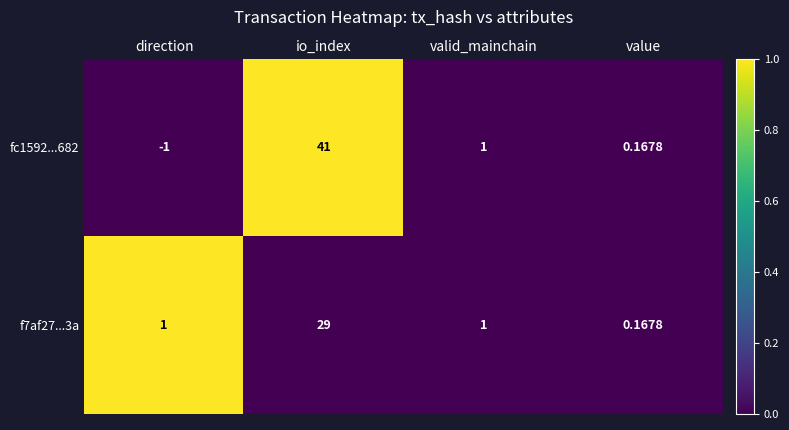

Rank the series by their average value, from lowest to highest.

f7af27...3a, fc1592...682